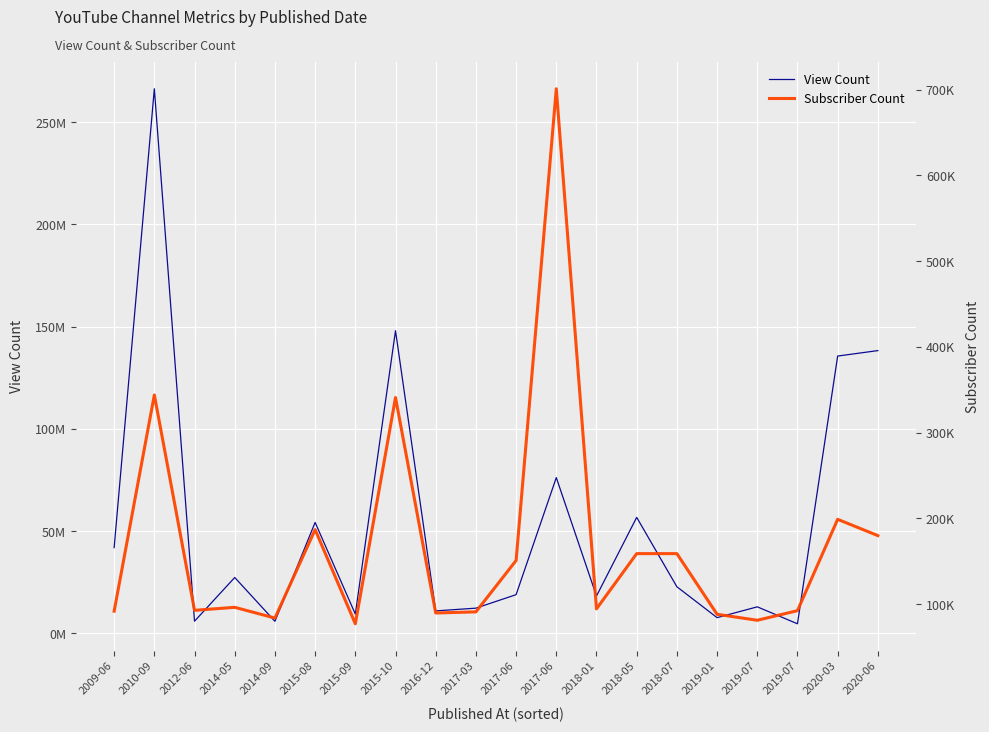

What are all the series names shown in the legend?

View Count, Subscriber Count